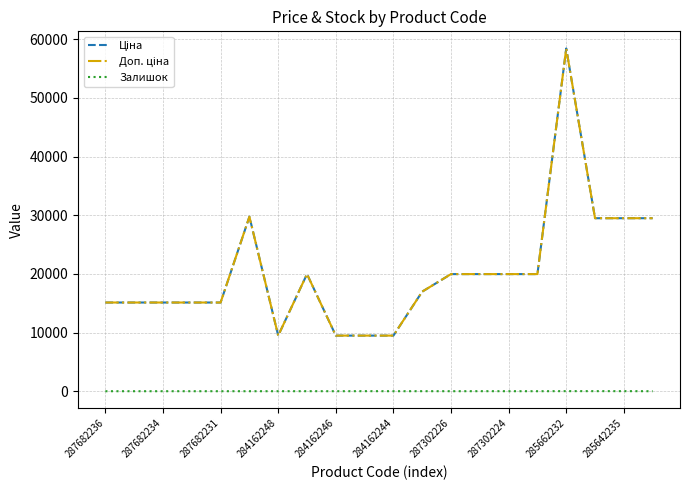

True or false: Ціна and Доп. ціна cross at least once.

False